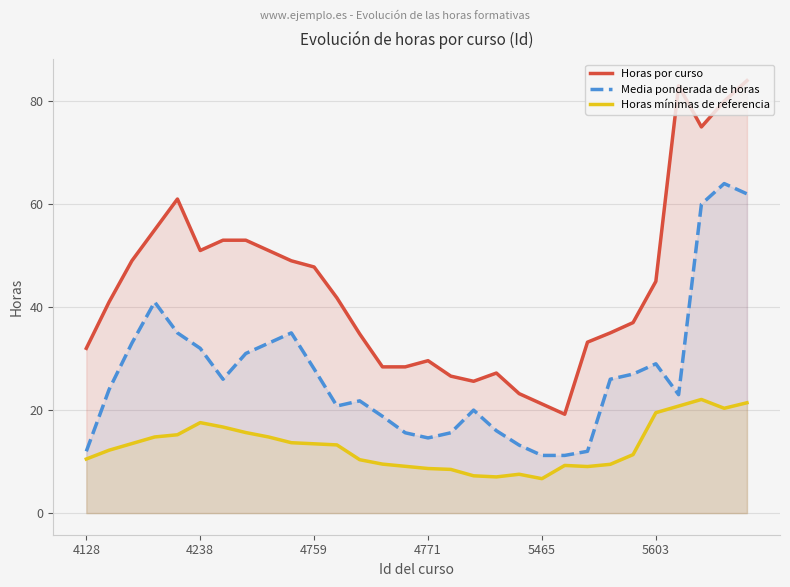

Which series has the widest spread of values?

Horas por curso